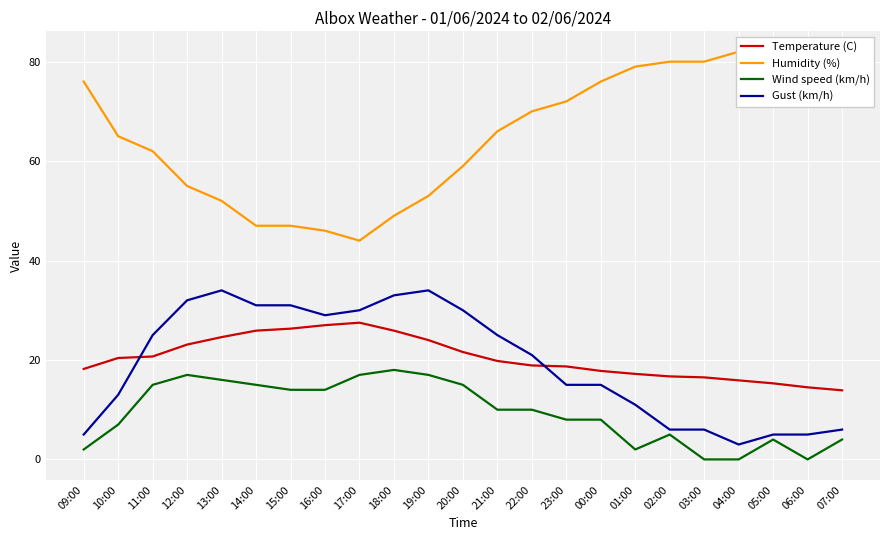

Reading left to right, transcribe all the data shown in this chart.

Temperature (C): 09:00=18.2	10:00=20.4	11:00=20.7	12:00=23.1	13:00=24.6	14:00=25.9	15:00=26.3	16:00=27.0	17:00=27.5	18:00=25.9	19:00=24.0	20:00=21.6	21:00=19.8	22:00=18.9	23:00=18.7	00:00=17.8	01:00=17.2	02:00=16.7	03:00=16.5	04:00=15.9	05:00=15.3	06:00=14.5	07:00=13.9
Humidity (%): 09:00=76.0	10:00=65.0	11:00=62.0	12:00=55.0	13:00=52.0	14:00=47.0	15:00=47.0	16:00=46.0	17:00=44.0	18:00=49.0	19:00=53.0	20:00=59.0	21:00=66.0	22:00=70.0	23:00=72.0	00:00=76.0	01:00=79.0	02:00=80.0	03:00=80.0	04:00=82.0	05:00=81.0	06:00=81.0	07:00=74.0
Wind speed (km/h): 09:00=2.0	10:00=7.0	11:00=15.0	12:00=17.0	13:00=16.0	14:00=15.0	15:00=14.0	16:00=14.0	17:00=17.0	18:00=18.0	19:00=17.0	20:00=15.0	21:00=10.0	22:00=10.0	23:00=8.0	00:00=8.0	01:00=2.0	02:00=5.0	03:00=0.0	04:00=0.0	05:00=4.0	06:00=0.0	07:00=4.0
Gust (km/h): 09:00=5.0	10:00=13.0	11:00=25.0	12:00=32.0	13:00=34.0	14:00=31.0	15:00=31.0	16:00=29.0	17:00=30.0	18:00=33.0	19:00=34.0	20:00=30.0	21:00=25.0	22:00=21.0	23:00=15.0	00:00=15.0	01:00=11.0	02:00=6.0	03:00=6.0	04:00=3.0	05:00=5.0	06:00=5.0	07:00=6.0